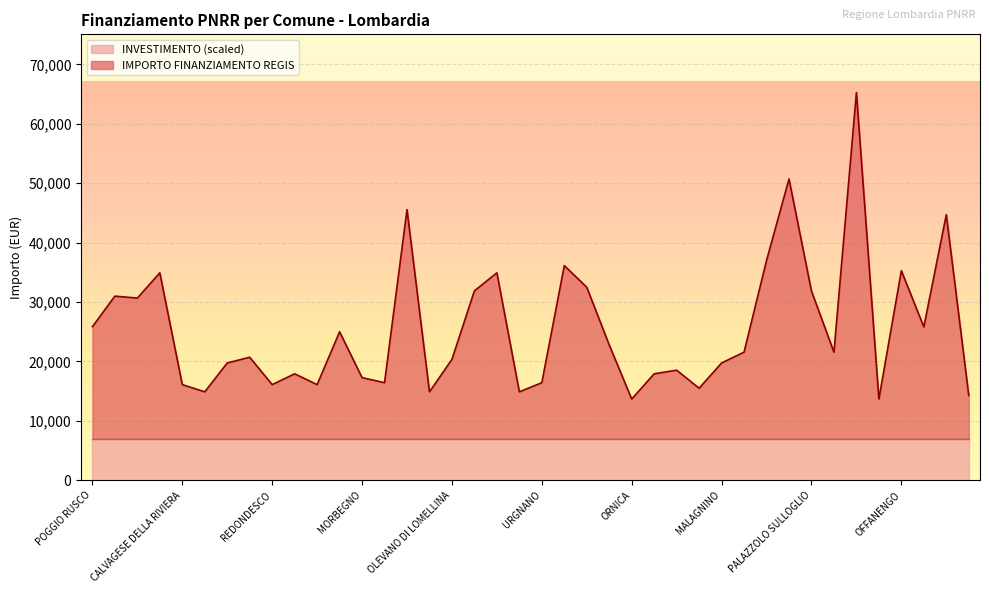

What is the average value?

25505